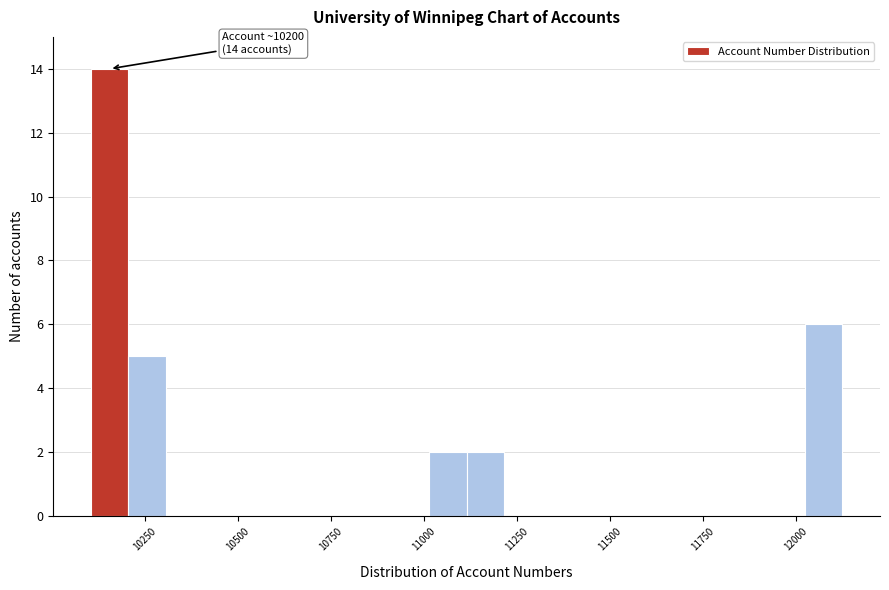

Read against the x-axis, roughly where is the centre of the tallest bar?

10150